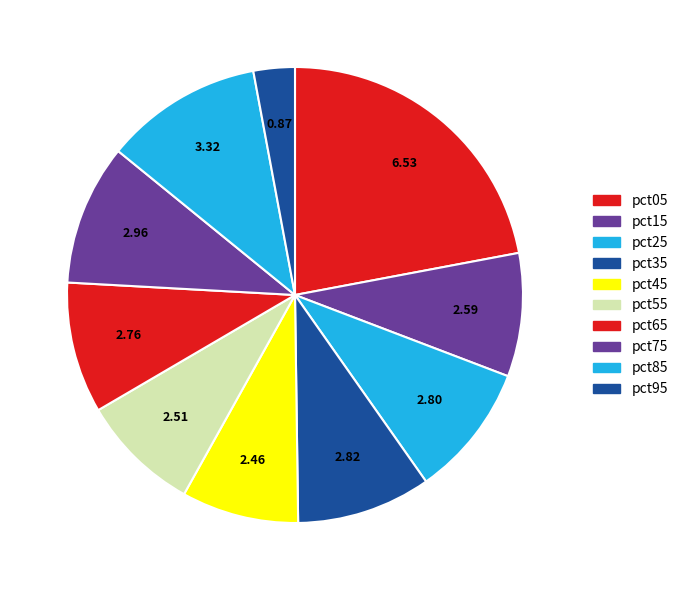

Rank the categories by value from highest to lowest.

pct05, pct85, pct75, pct35, pct25, pct65, pct15, pct55, pct45, pct95